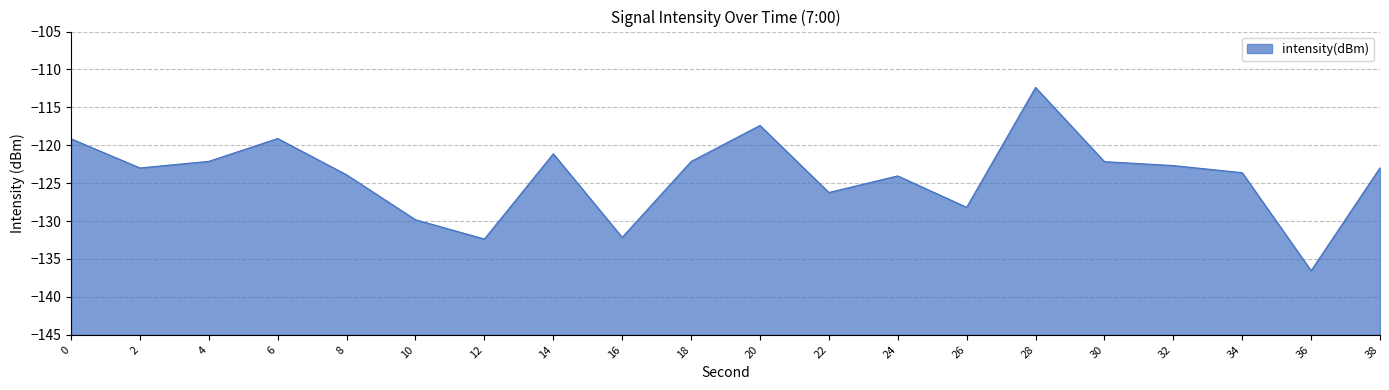

How many interior local valleys (lower than both neighbors) does the data have?

6